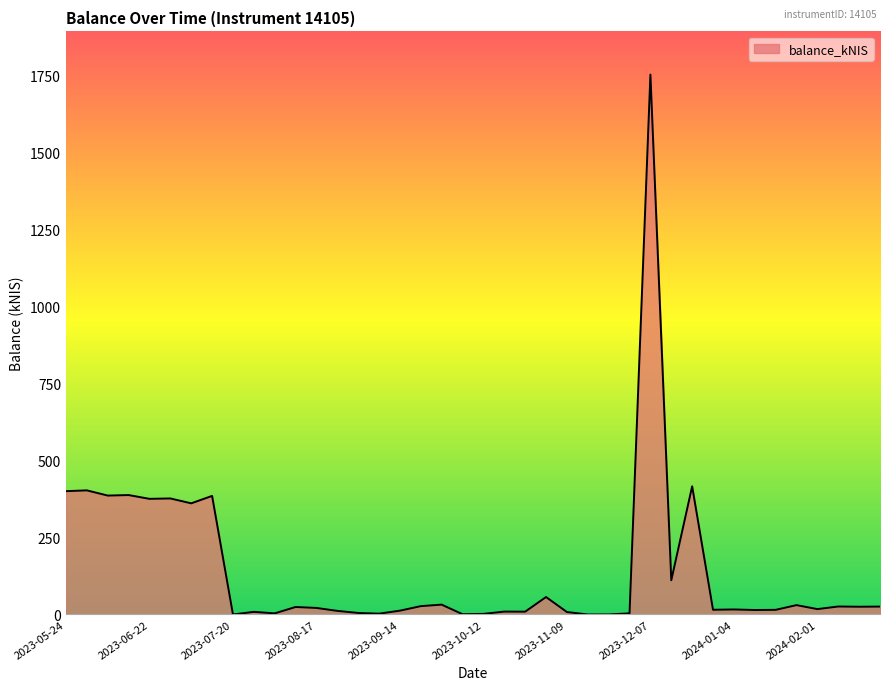

How many lines are shown in the chart?

1